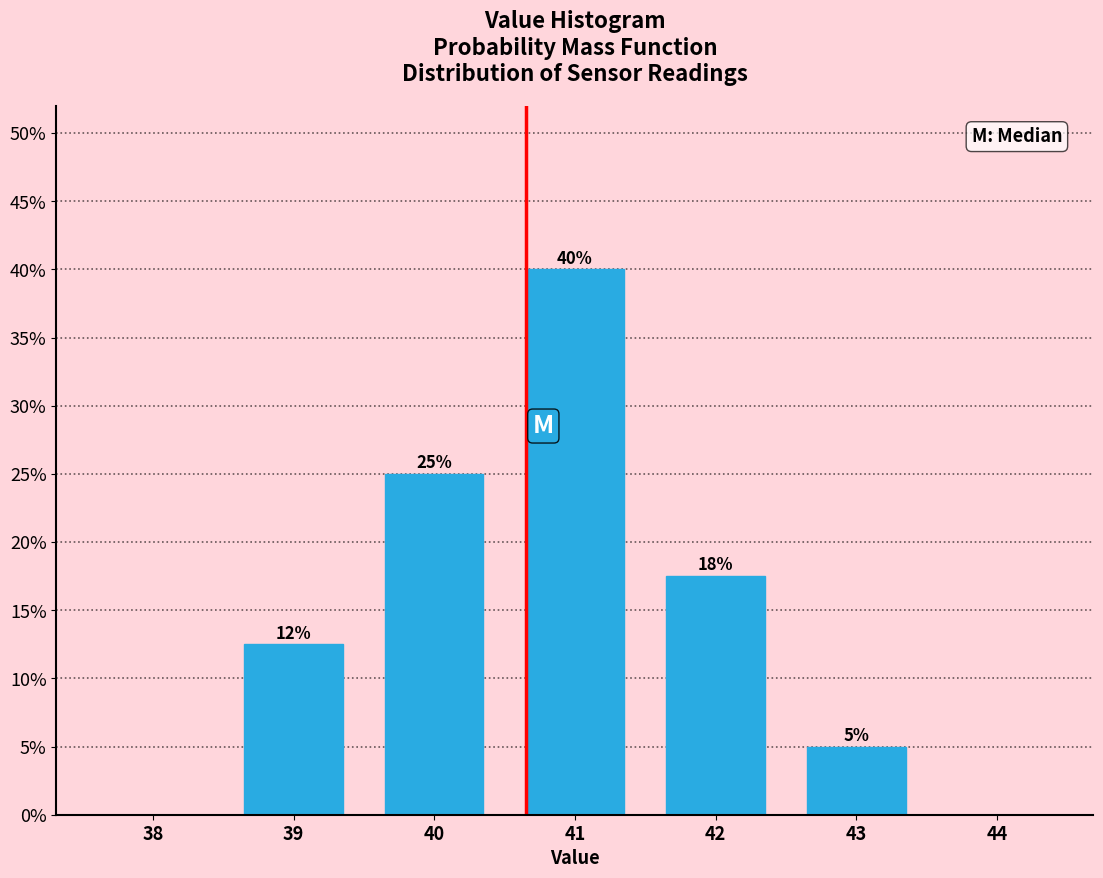

Between 42 and 40, which is larger?

40